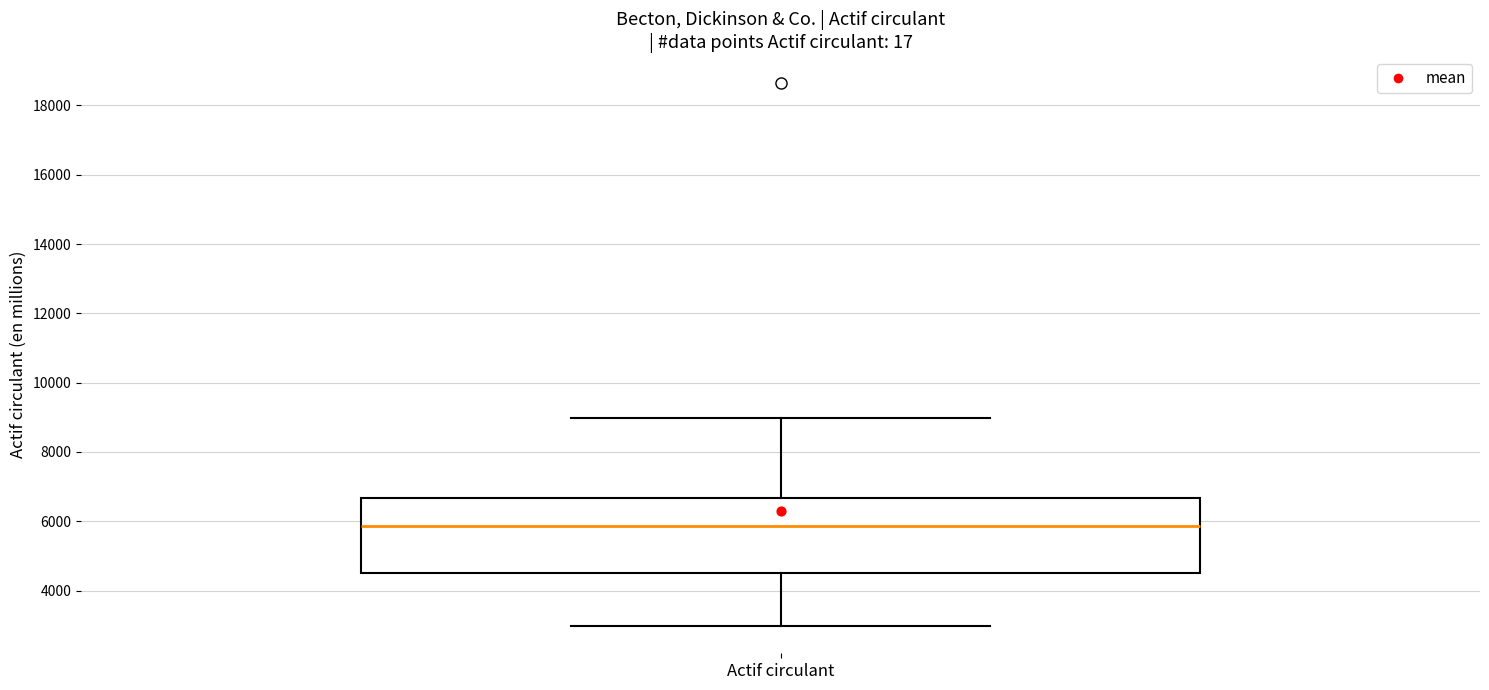

Read this box plot against the y-axis: the position of the median line, the range covered by the box, and the ends of both whiskers. The values are not printed on the chart, so give them approximately, as read against the axis.

median 5800, box 4600 to 6600, whiskers 3000 to 9000